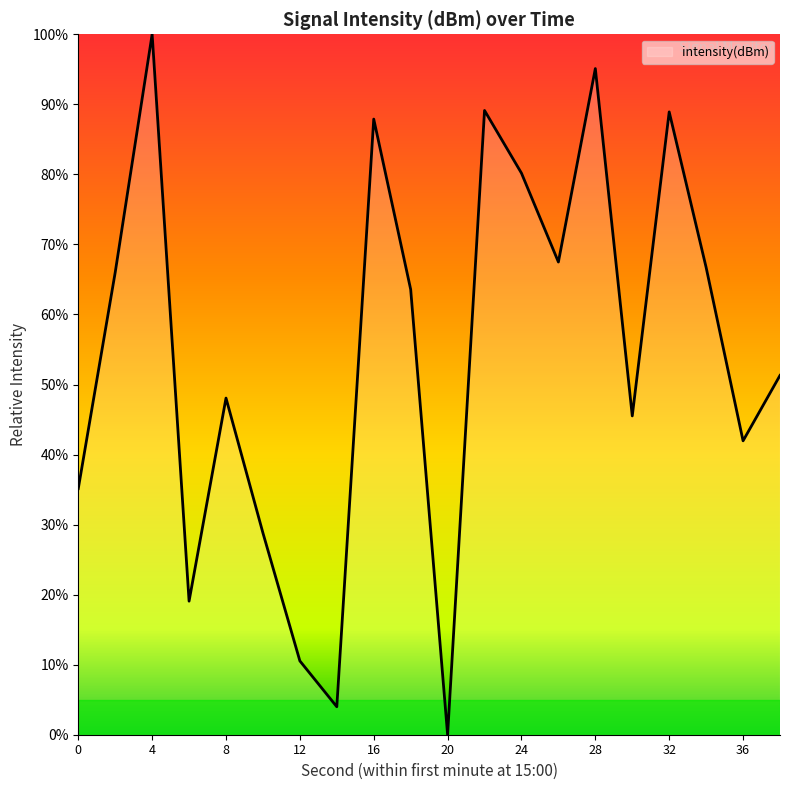

What is the maximum value shown in the chart?

100.0